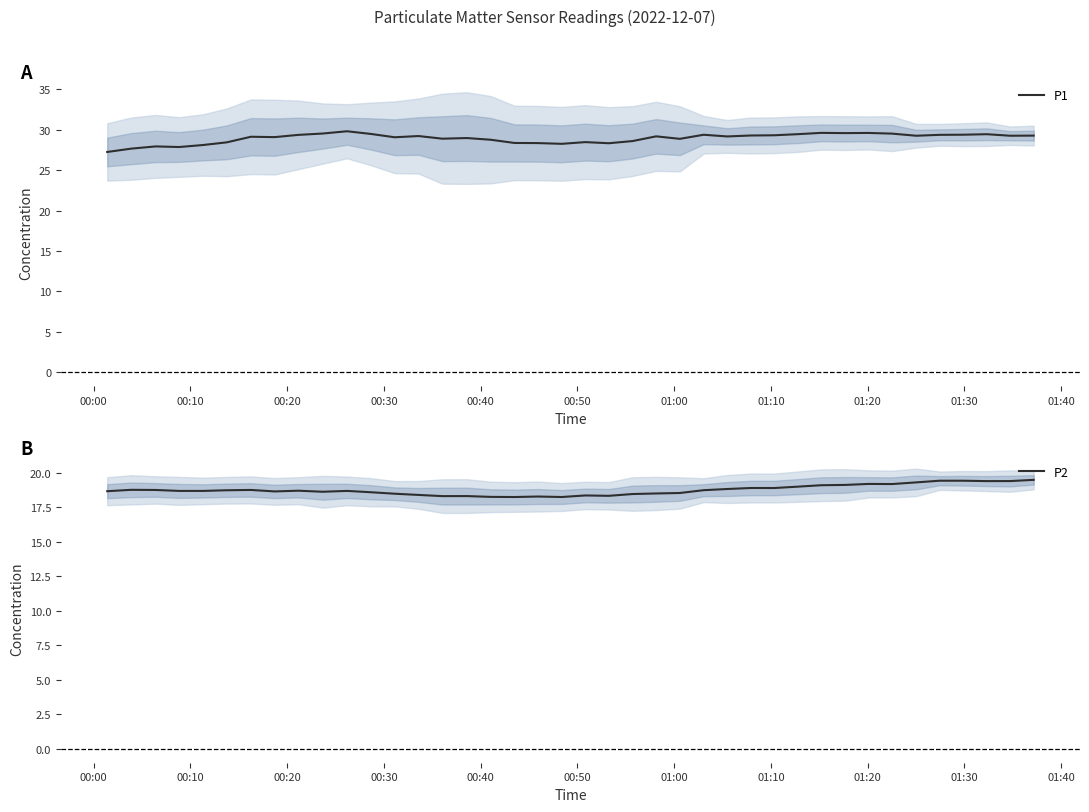

What is the value of the P2 point at the 40th from the left?

19.5